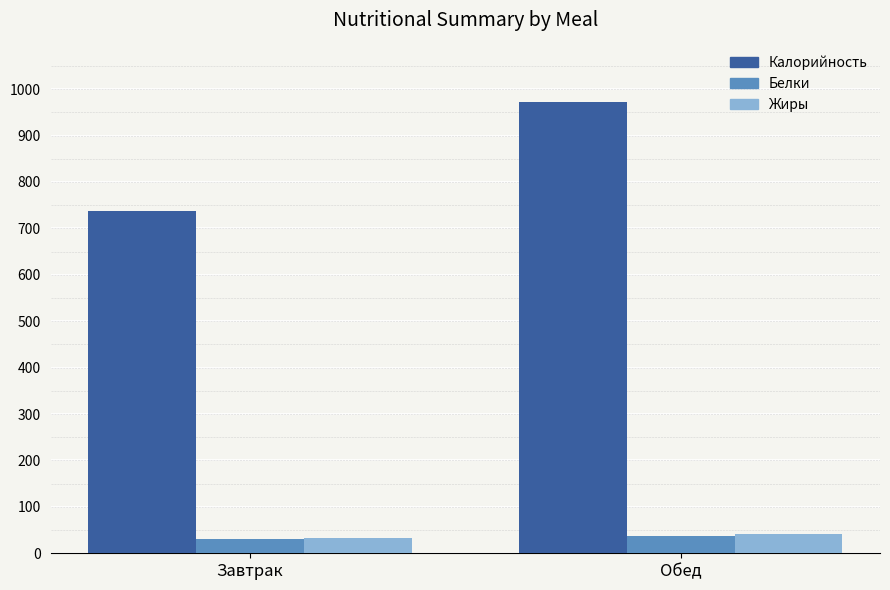

Where is Калорийность nearest to the value 854?

Завтрак